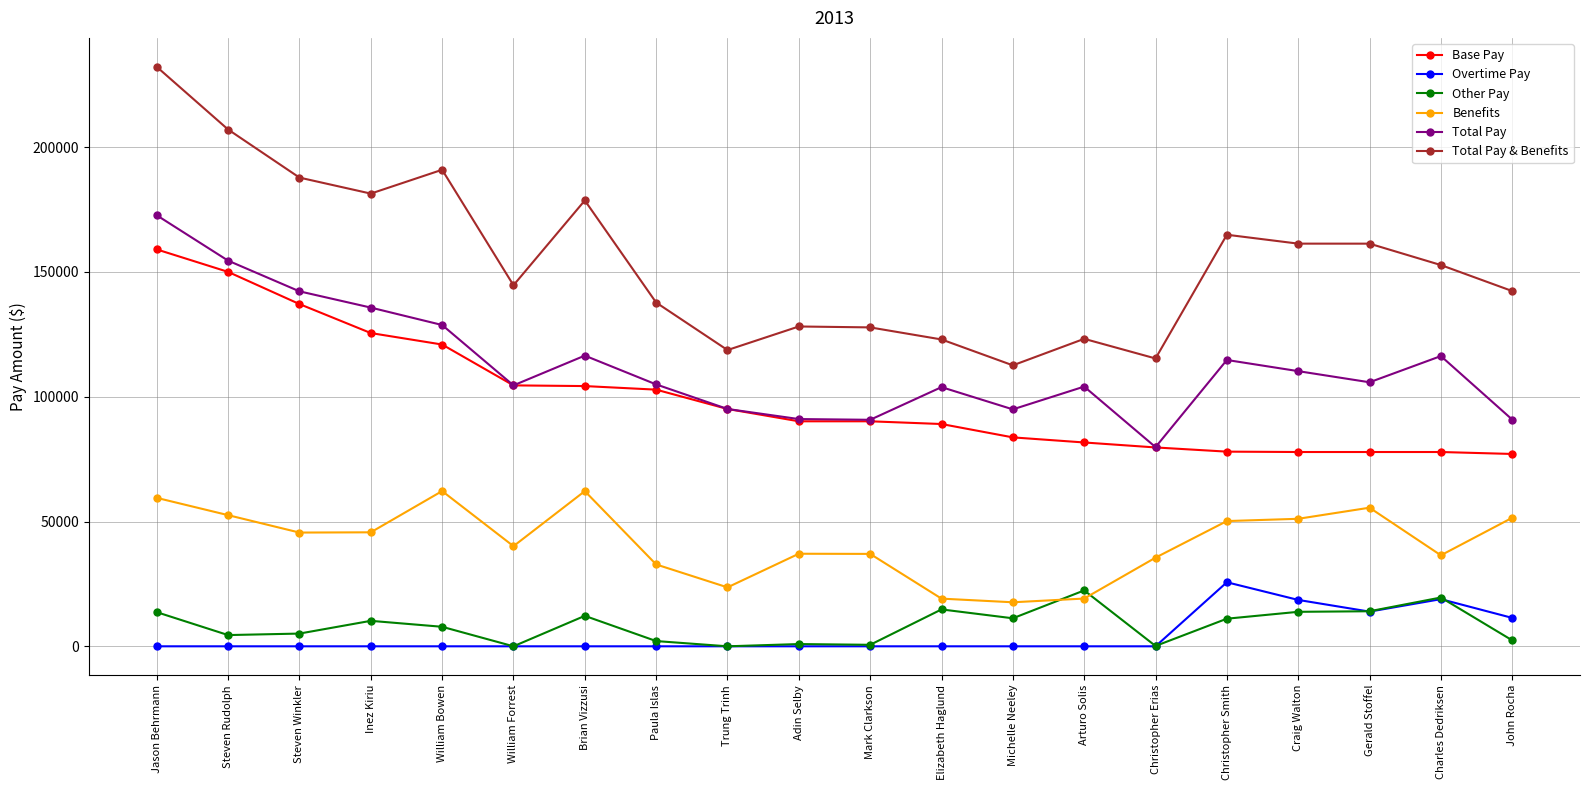

Where do Benefits and Other Pay first cross each other?

Michelle Neeley and Arturo Solis